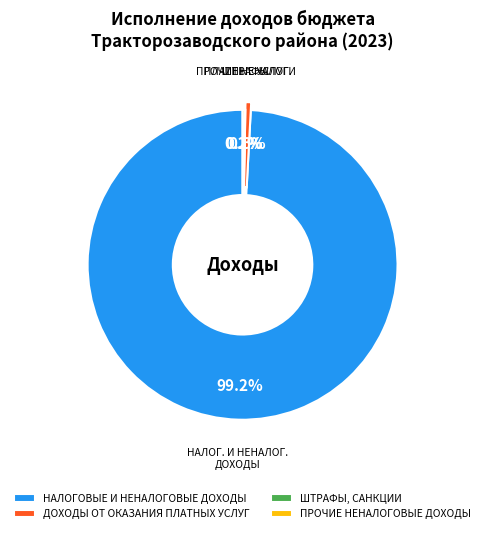

Which category accounts for the majority?

НАЛОГОВЫЕ И НЕНАЛОГОВЫЕ ДОХОДЫ